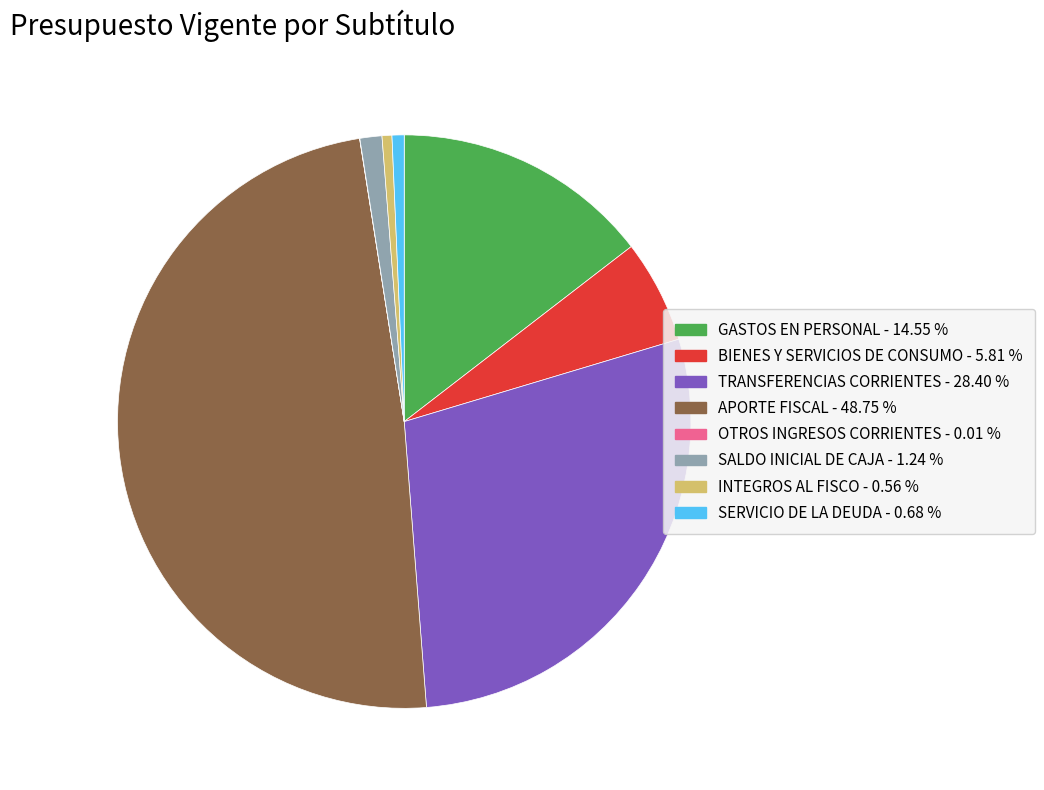

Is the sum of TRANSFERENCIAS CORRIENTES and SERVICIO DE LA DEUDA greater than half?

No